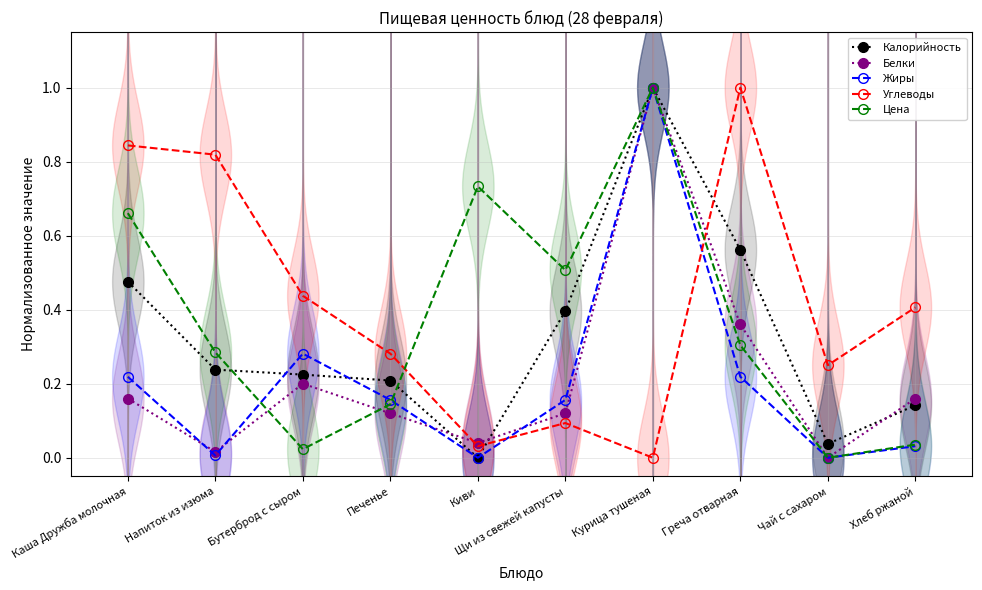

At which label is Калорийность closest to 0?

Киви